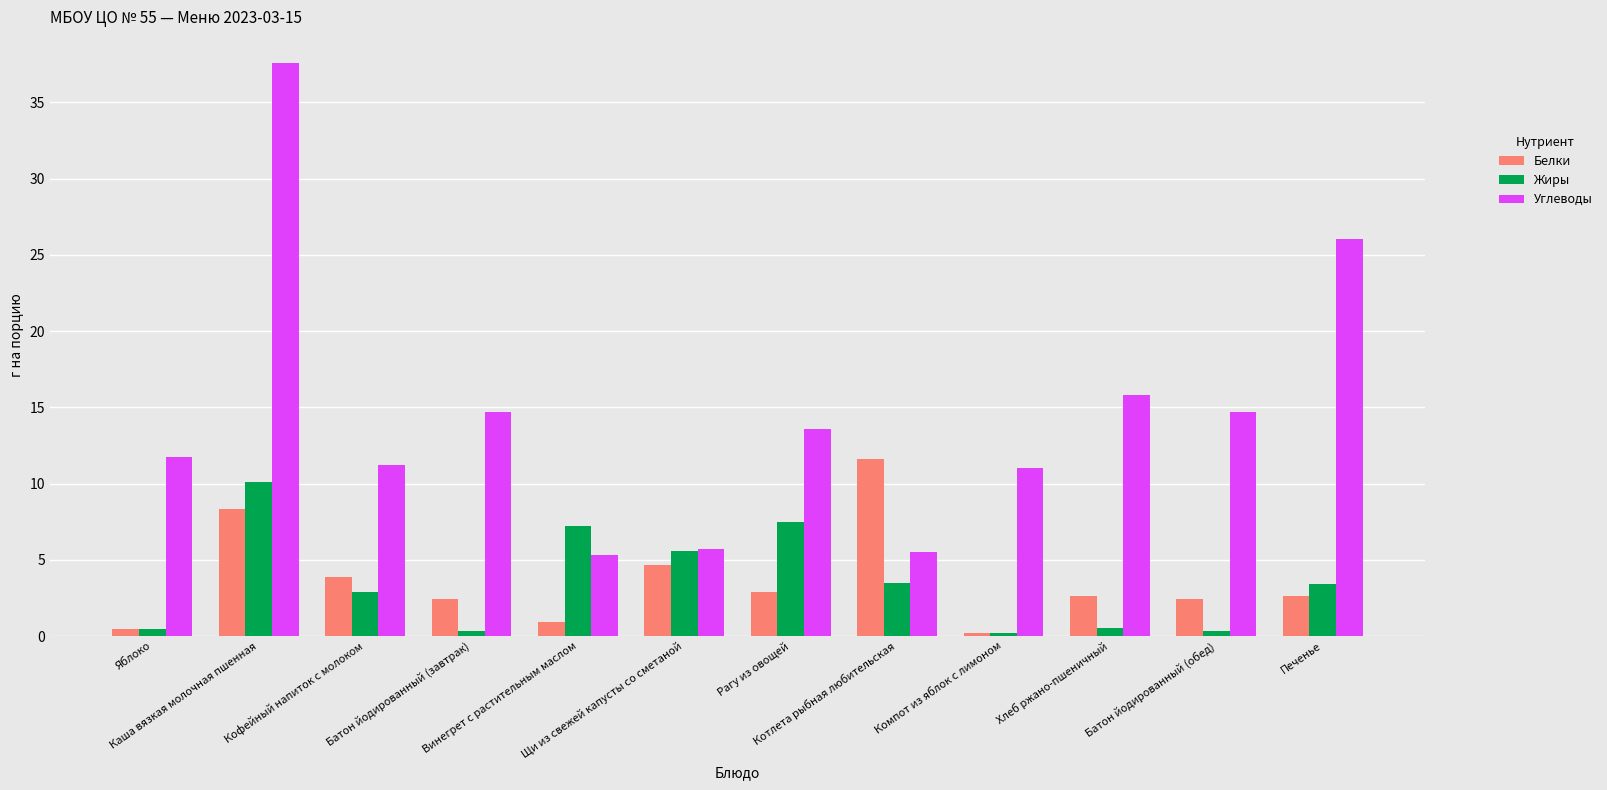

Which series has the largest total across all categories?

Углеводы